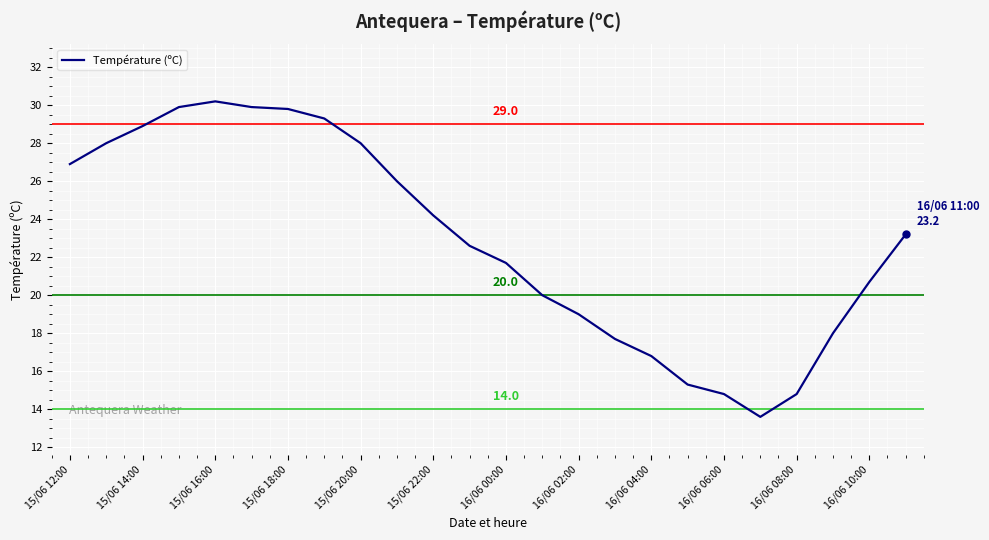

What is the difference between the maximum and minimum values?

16.6